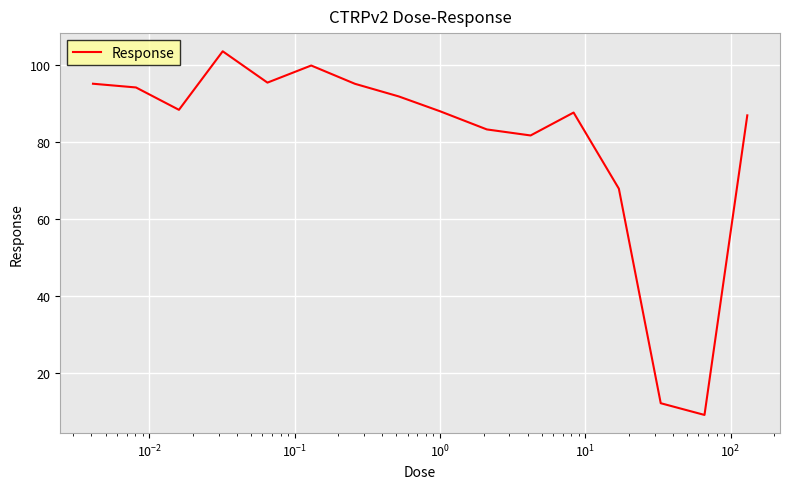

What is the minimum value shown in the chart?

9.0